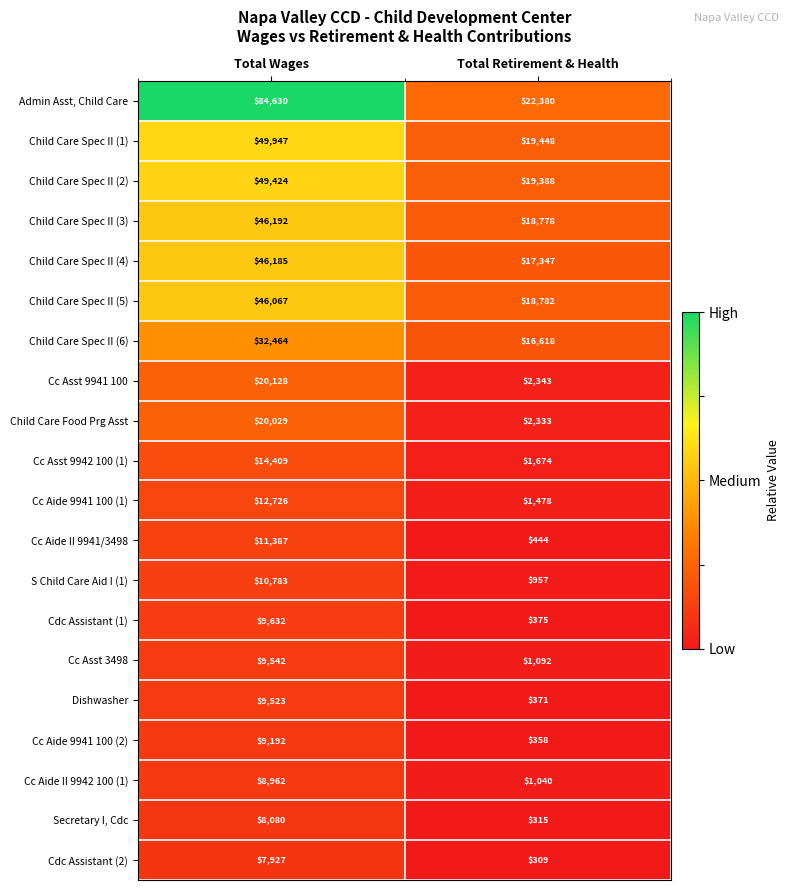

What is the difference between the highest and lowest values at Total Retirement & Health?

22071